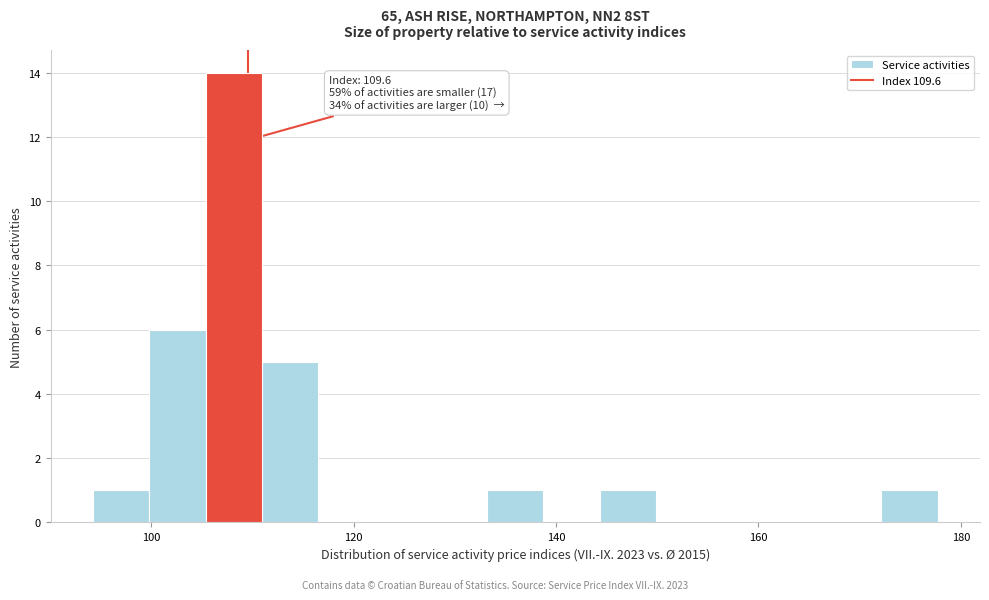

Read against the x-axis, roughly where is the centre of the tallest bar?

108